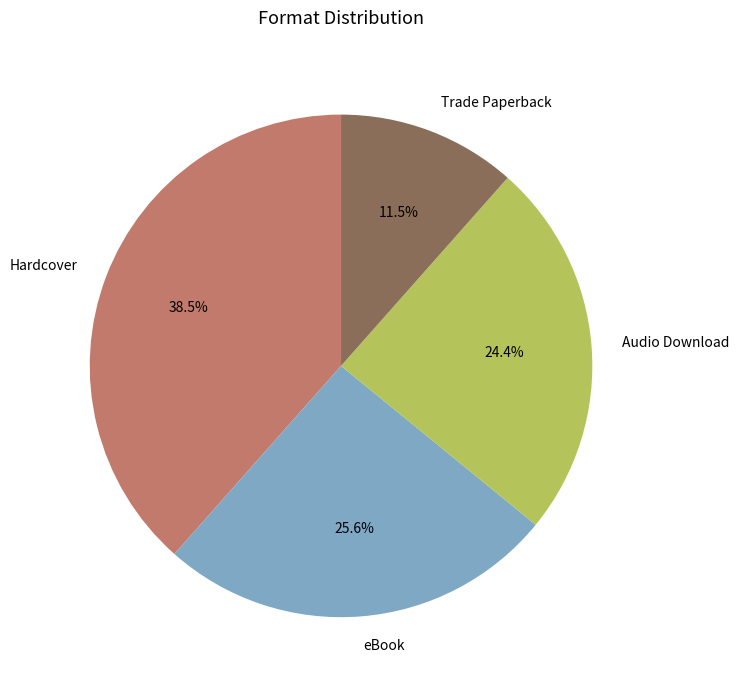

How many slices are in this pie chart?

4